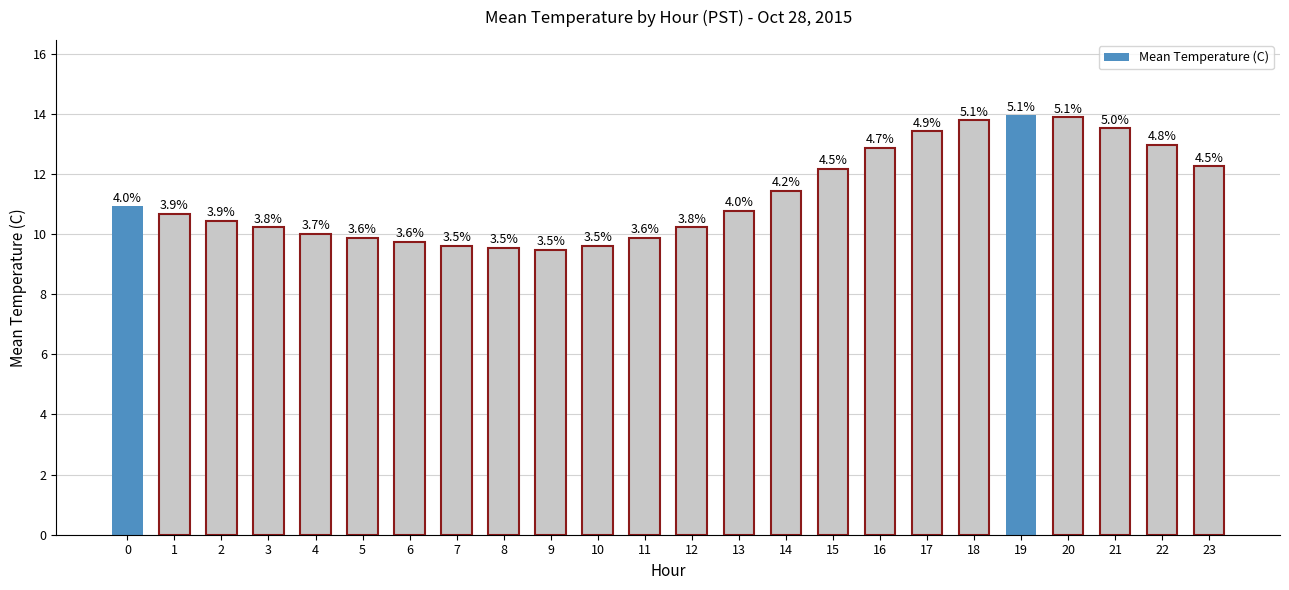

What is the difference between the values at 11 and 1?

0.8